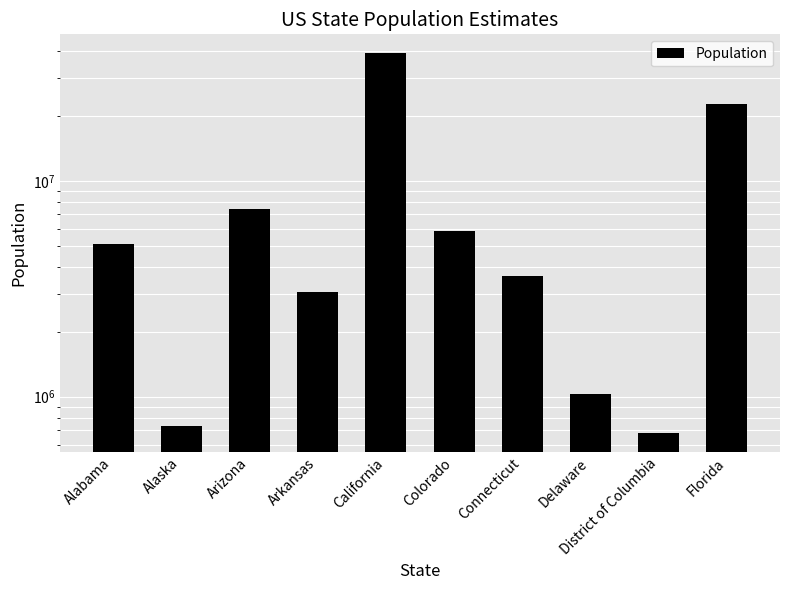

Which label corresponds to the smallest value in the chart?

District of Columbia